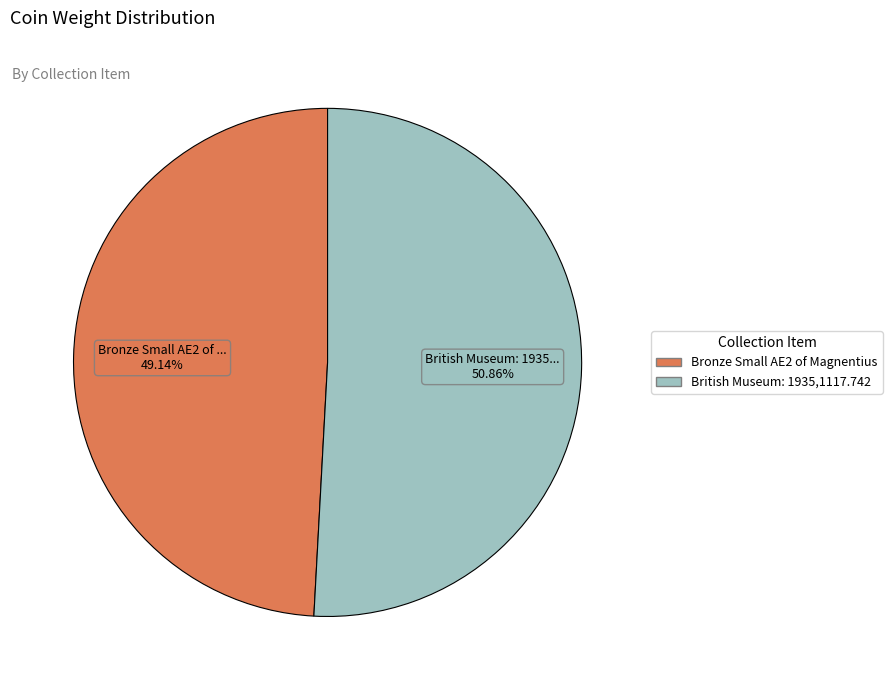

Does any single category account for the majority?

Yes